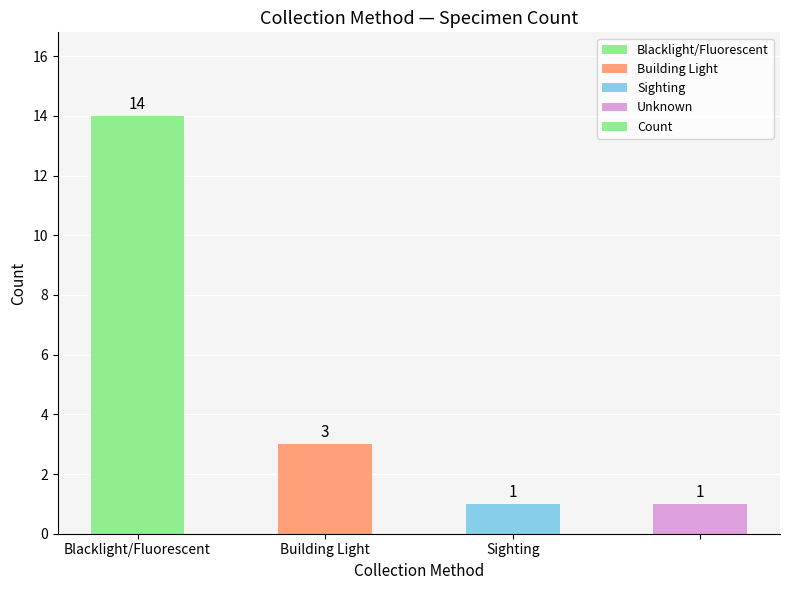

What is the greatest value displayed?

14